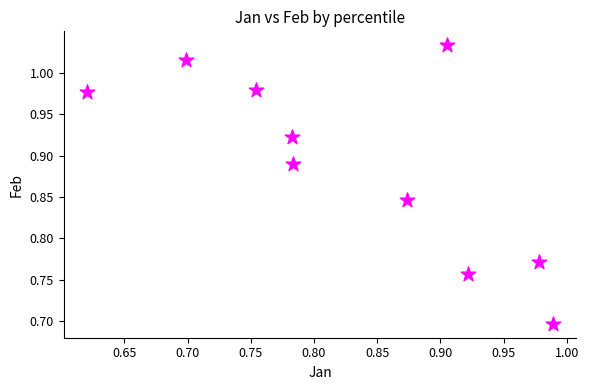

What Y value in the scatter plot is closest to 0?

0.7